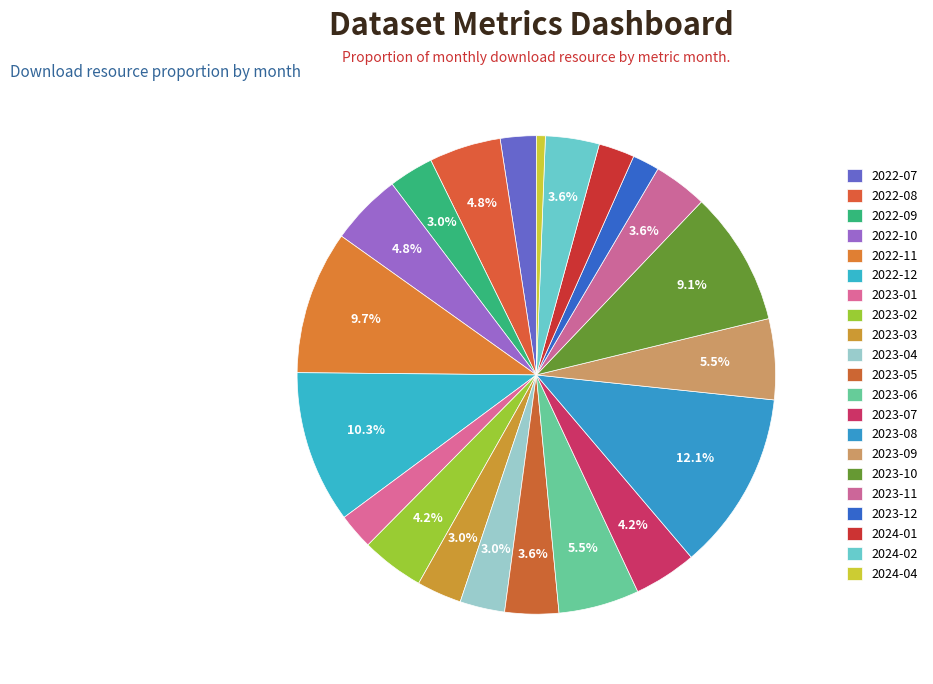

What is the change in value from 2023-12 to 2024-01?

+1